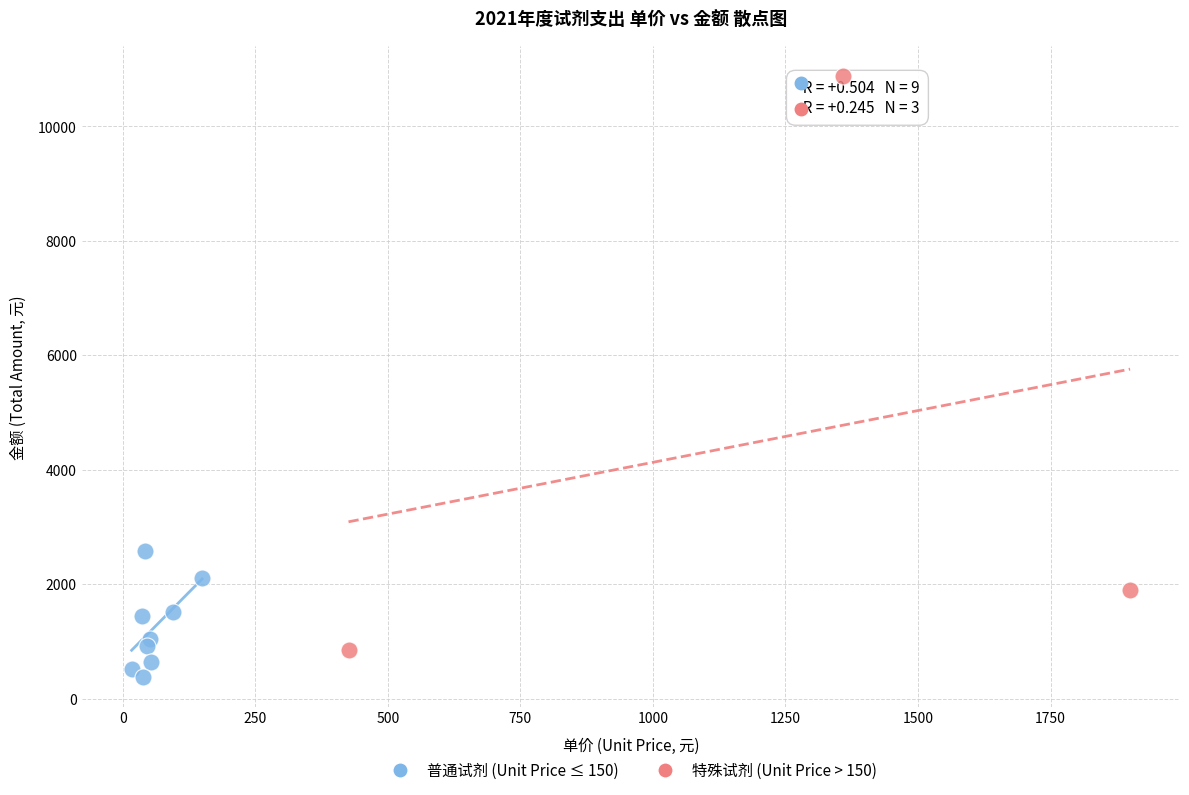

Which series contains the lowest Y value?

普通试剂 (Unit Price ≤ 150)